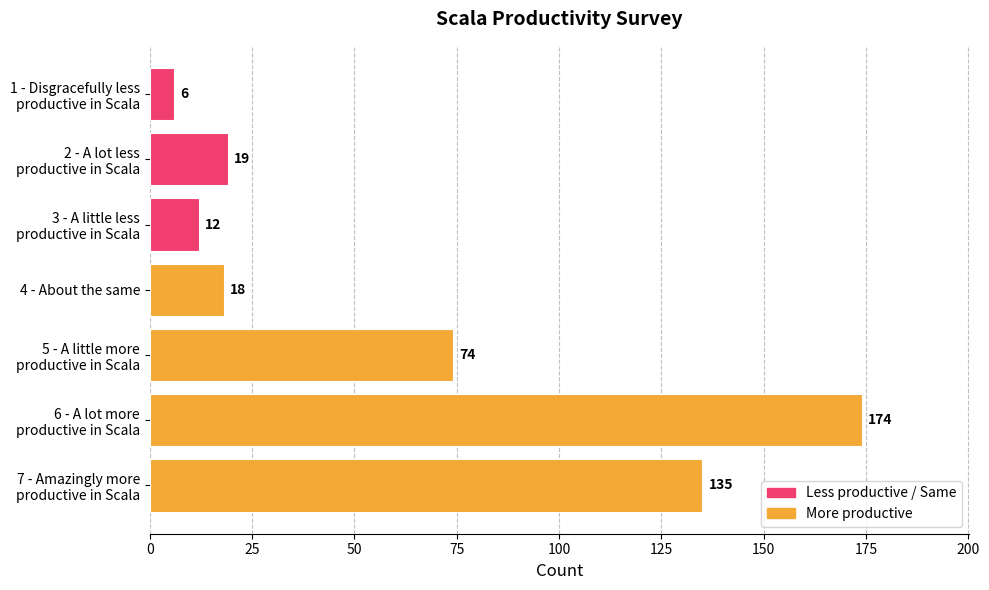

The chart shows a value of 18 at 4 - About the same. True or false?

True